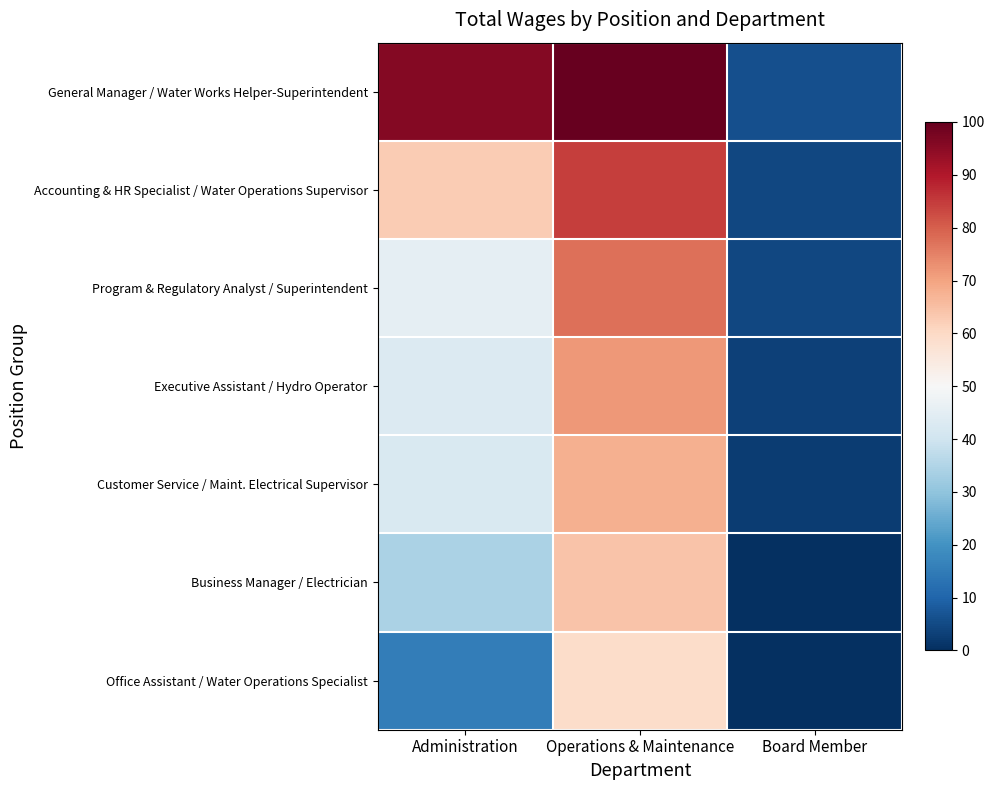

What is the total value across all series at Operations & Maintenance?

524.9